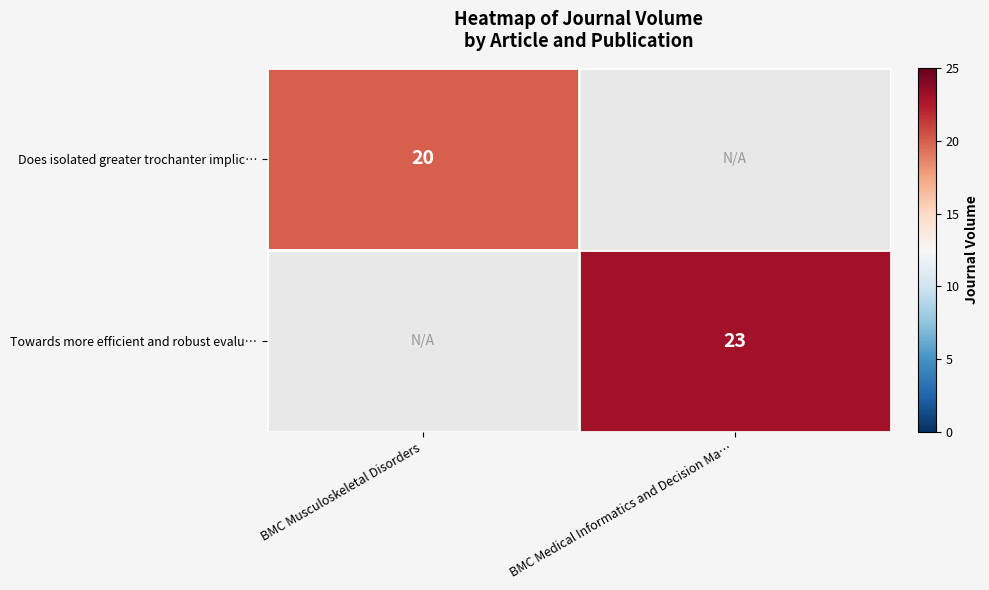

The Towards more efficient and robust evalu… series shows 23 at BMC Medical Informatics and Decision Ma…. True or false?

True